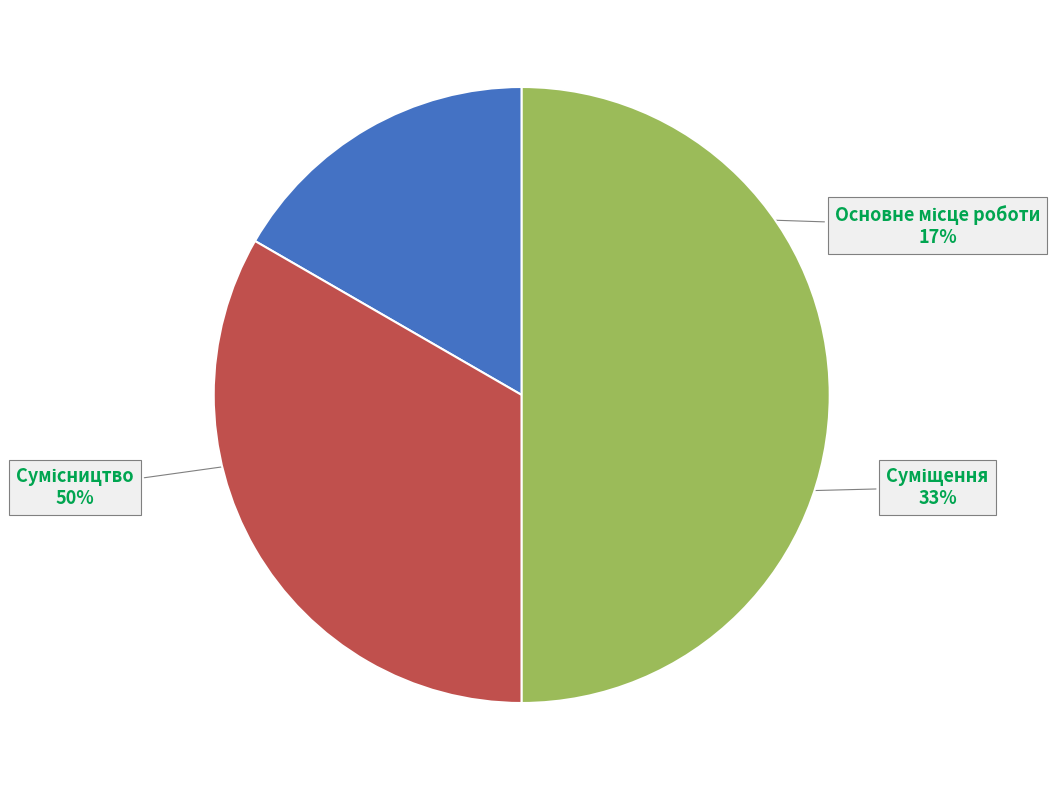

Count the number of slices in the pie.

3